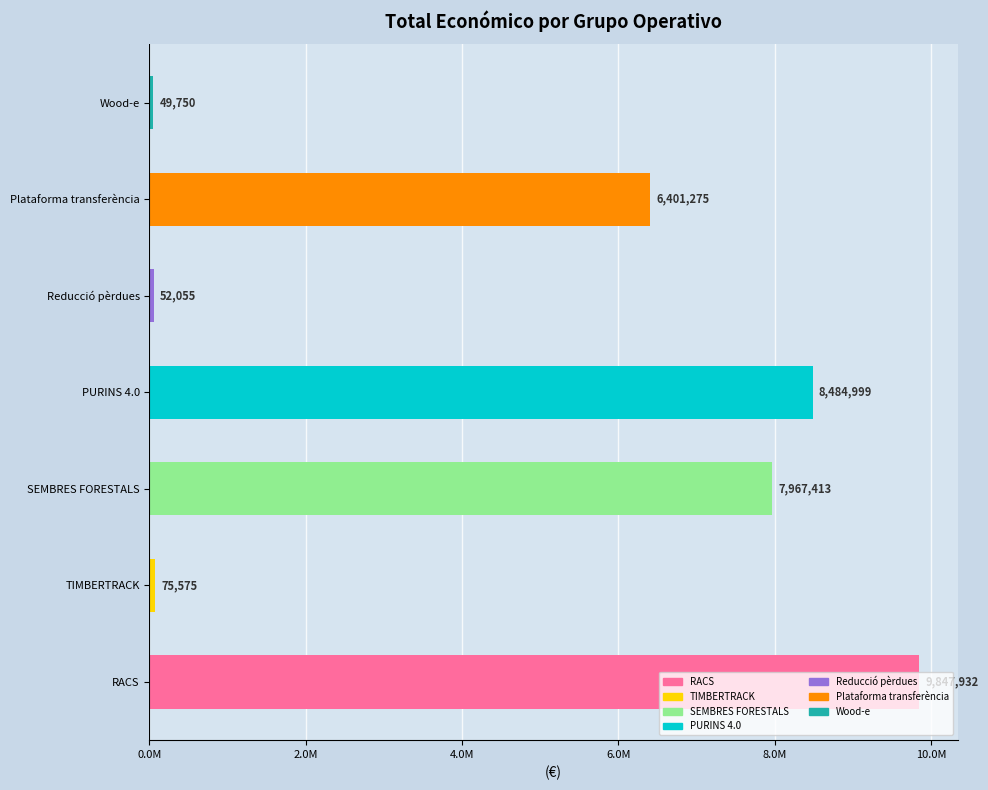

Does the chart contain any negative values?

No